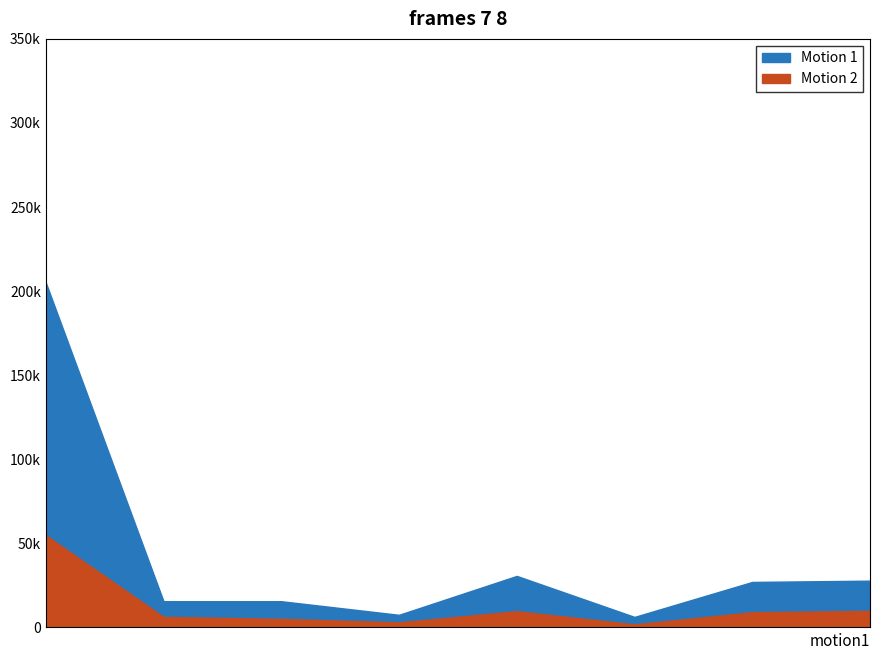

Which series has the widest spread of values?

Motion 1